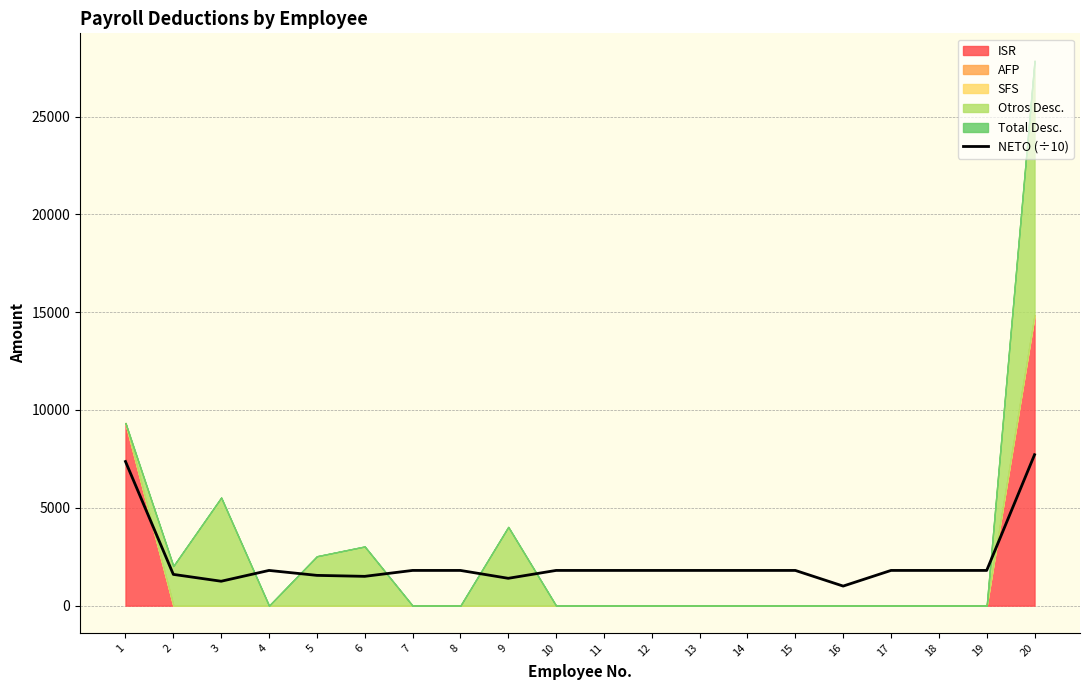

How many lines are shown in the chart?

1